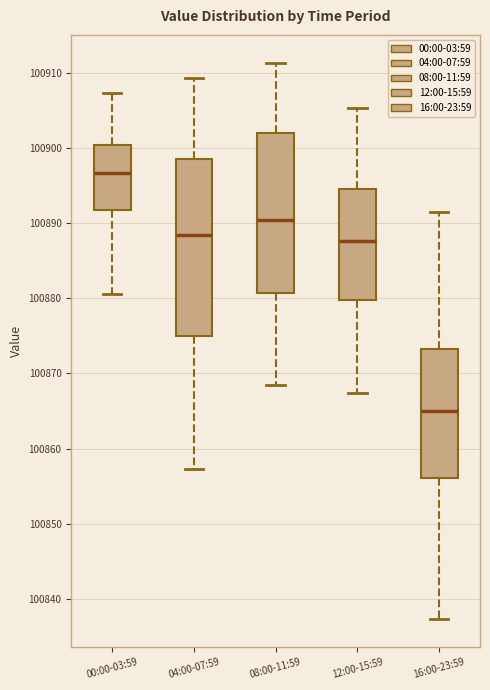

Reading left to right, read every box against the y-axis: the position of its median line, the range the box covers, and the ends of its whiskers. The values are not printed on the chart, so give them approximately, as read against the axis.

00:00-03:59: median 100897, box 100892 to 100900, whiskers 100881 to 100907
04:00-07:59: median 100888, box 100875 to 100899, whiskers 100857 to 100909
08:00-11:59: median 100890, box 100881 to 100902, whiskers 100868 to 100911
12:00-15:59: median 100888, box 100880 to 100895, whiskers 100867 to 100905
16:00-23:59: median 100865, box 100856 to 100873, whiskers 100837 to 100891